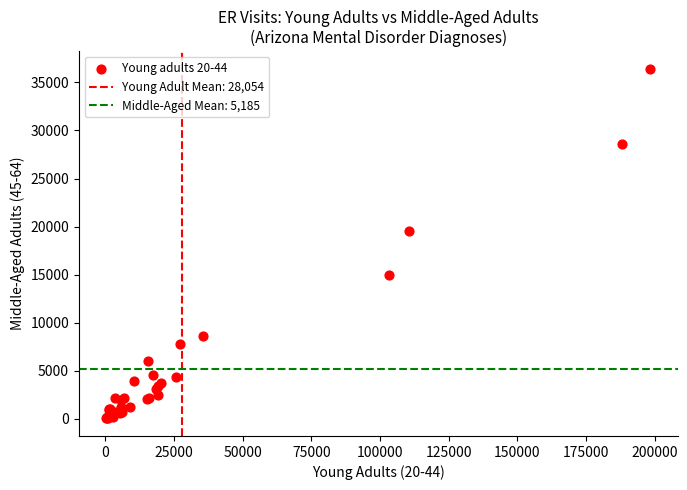

What Y value in the scatter plot is closest to 18227?

19580